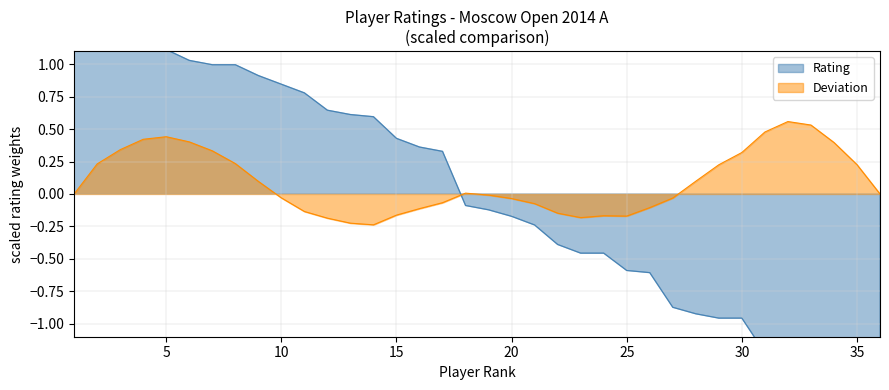

Reading right to left, extract all data points from this chart.

36=-1.7	35=-1.6	34=-1.5	33=-1.5	32=-1.4	31=-1.2	30=-1.0	29=-1.0	28=-0.9	27=-0.9	26=-0.6	25=-0.6	24=-0.5	23=-0.5	22=-0.4	21=-0.2	20=-0.2	19=-0.1	18=-0.1	17=0.3	16=0.4	15=0.4	14=0.6	13=0.6	12=0.6	11=0.8	10=0.8	9=0.9	8=1.0	7=1.0	6=1.0	5=1.1	4=1.2	3=1.3	2=1.6	1=2.0